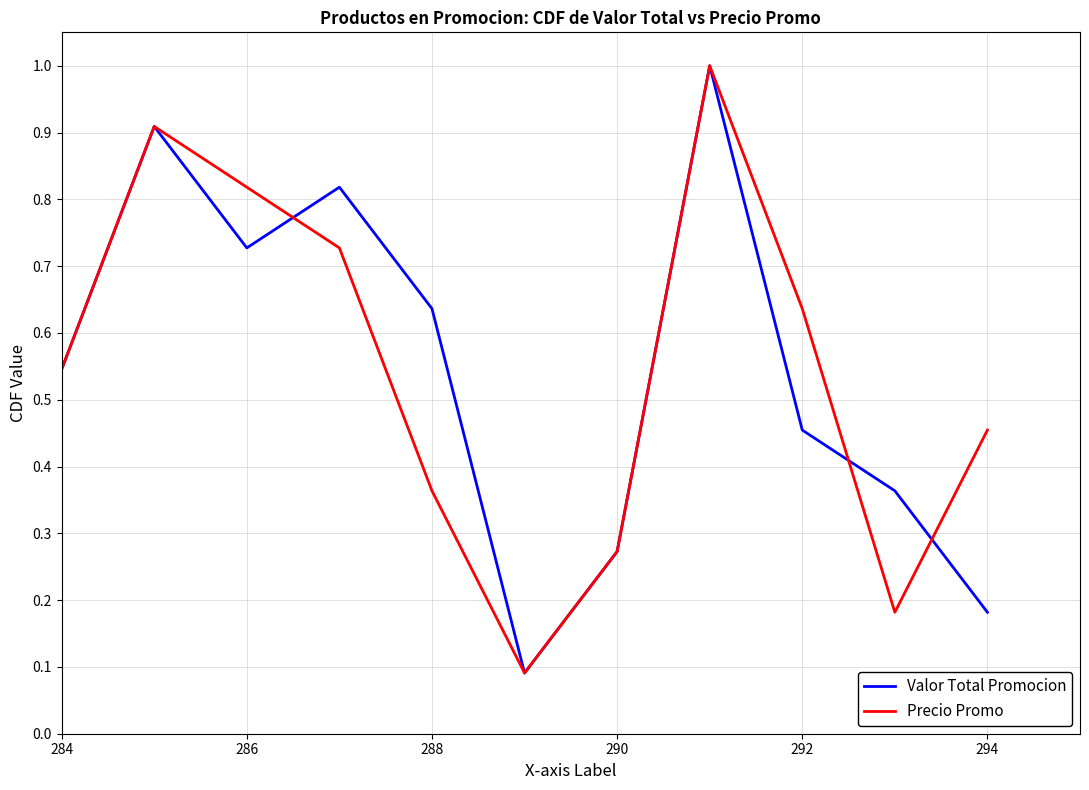

How many lines are shown in the chart?

2